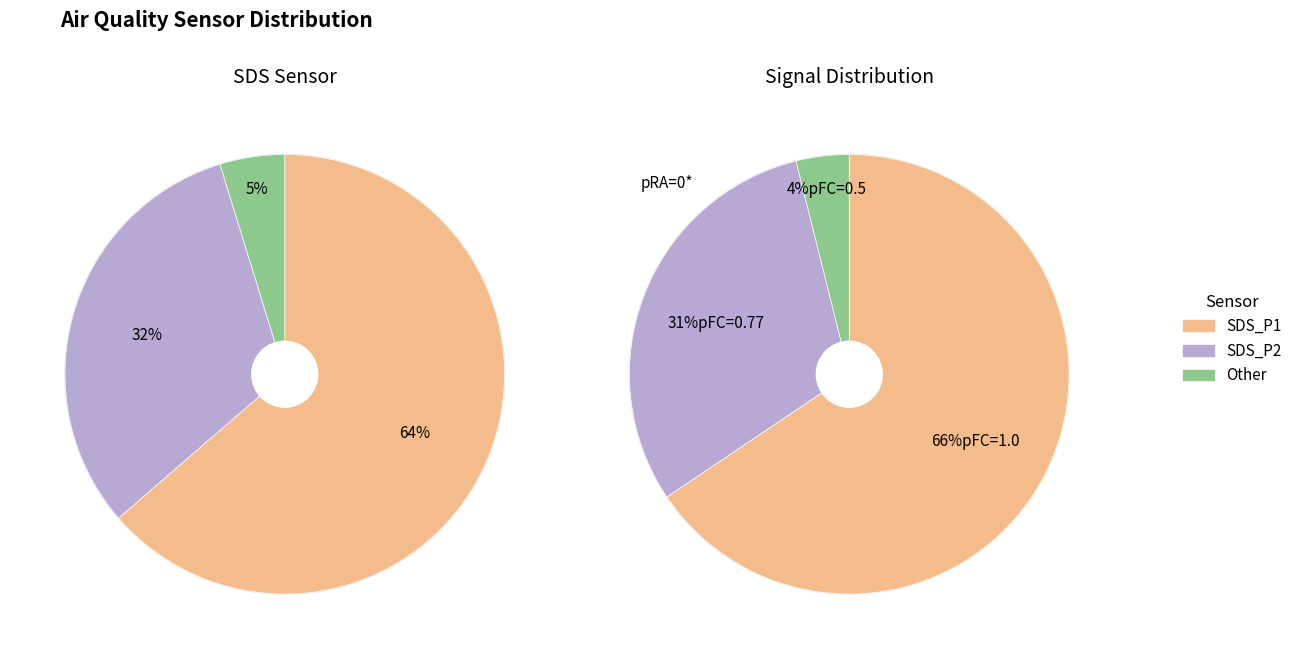

True or false: 28 accounts for 13% of the total.

False